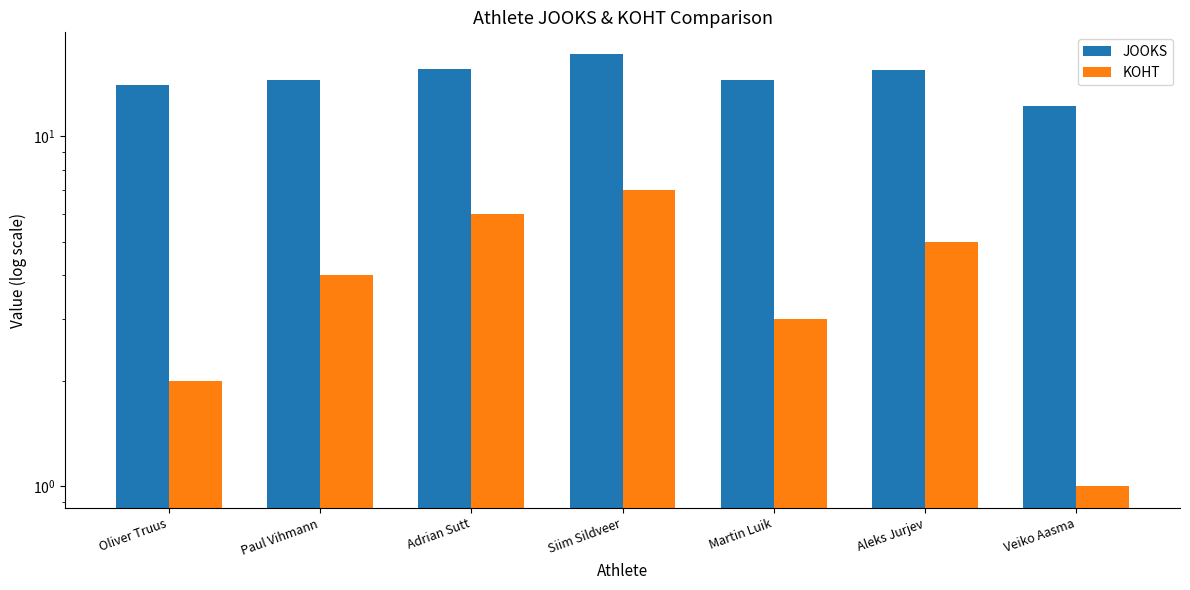

What is the sum of all JOOKS values?

103.3